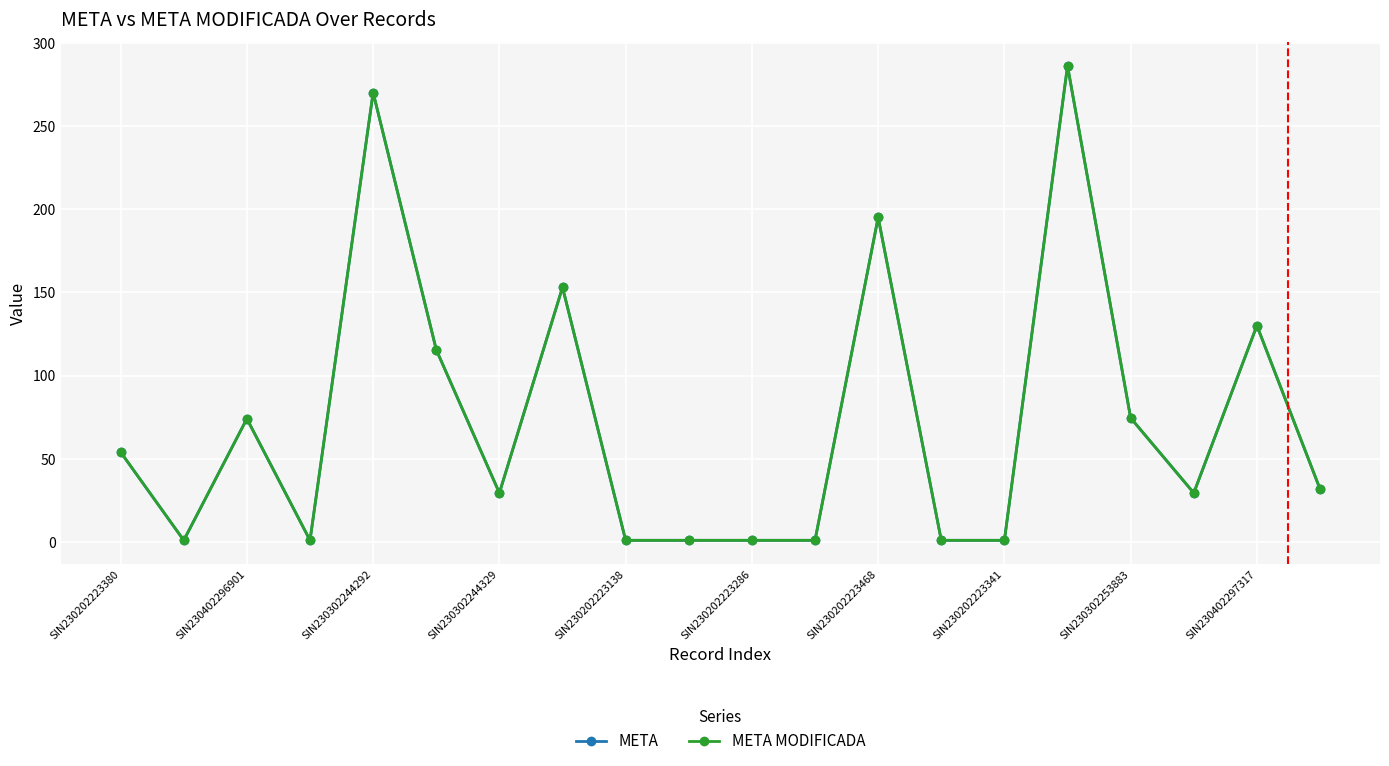

Reading left to right, what are all the values shown in this chart?

META: 54.0	1.0	74.0	1.0	270.0	115.5	29.4	153.0	1.0	1.0	1.0	1.0	195.0	1.0	1.0	286.0	74.5	29.4	130.0	31.8
META MODIFICADA: 54.0	1.0	74.0	1.0	270.0	115.5	29.4	153.0	1.0	1.0	1.0	1.0	195.0	1.0	1.0	286.0	74.5	29.4	130.0	31.8